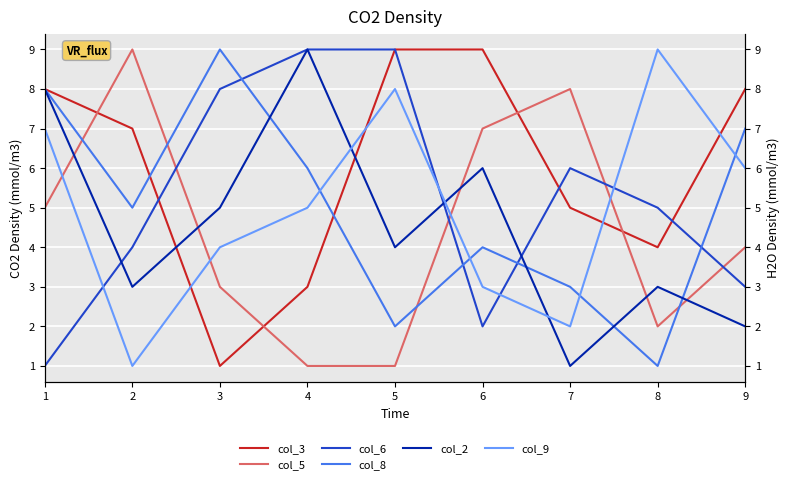

Where do col_5 and col_6 first cross each other?

2 and 3